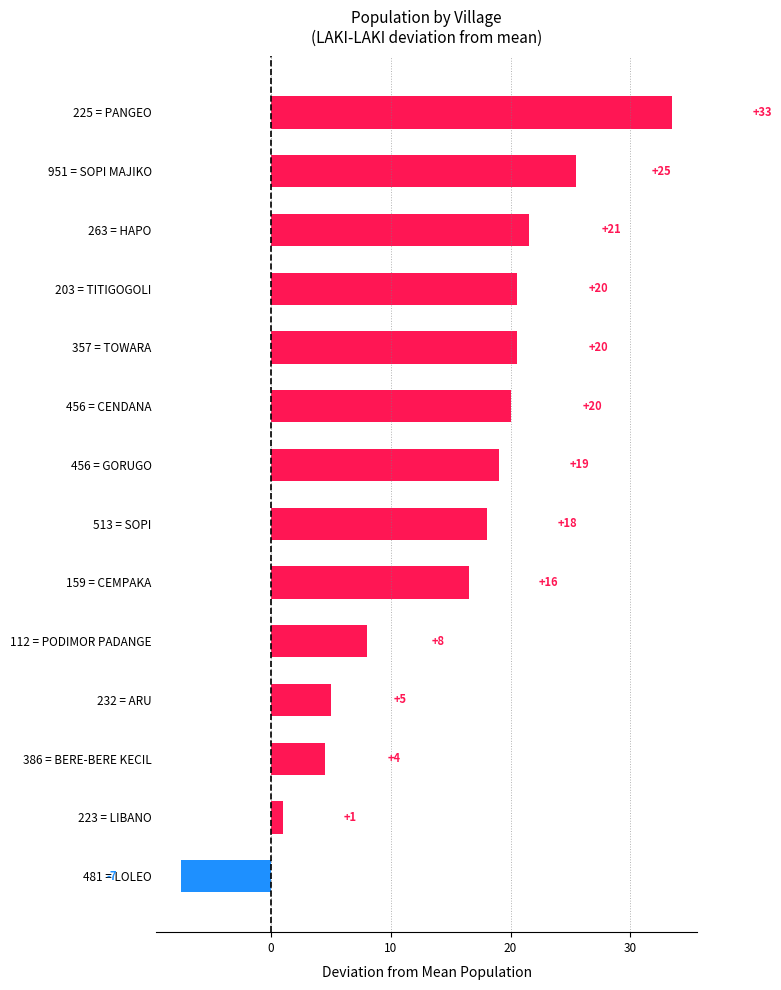

Which has a higher value, 456 = GORUGO or 223 = LIBANO?

456 = GORUGO